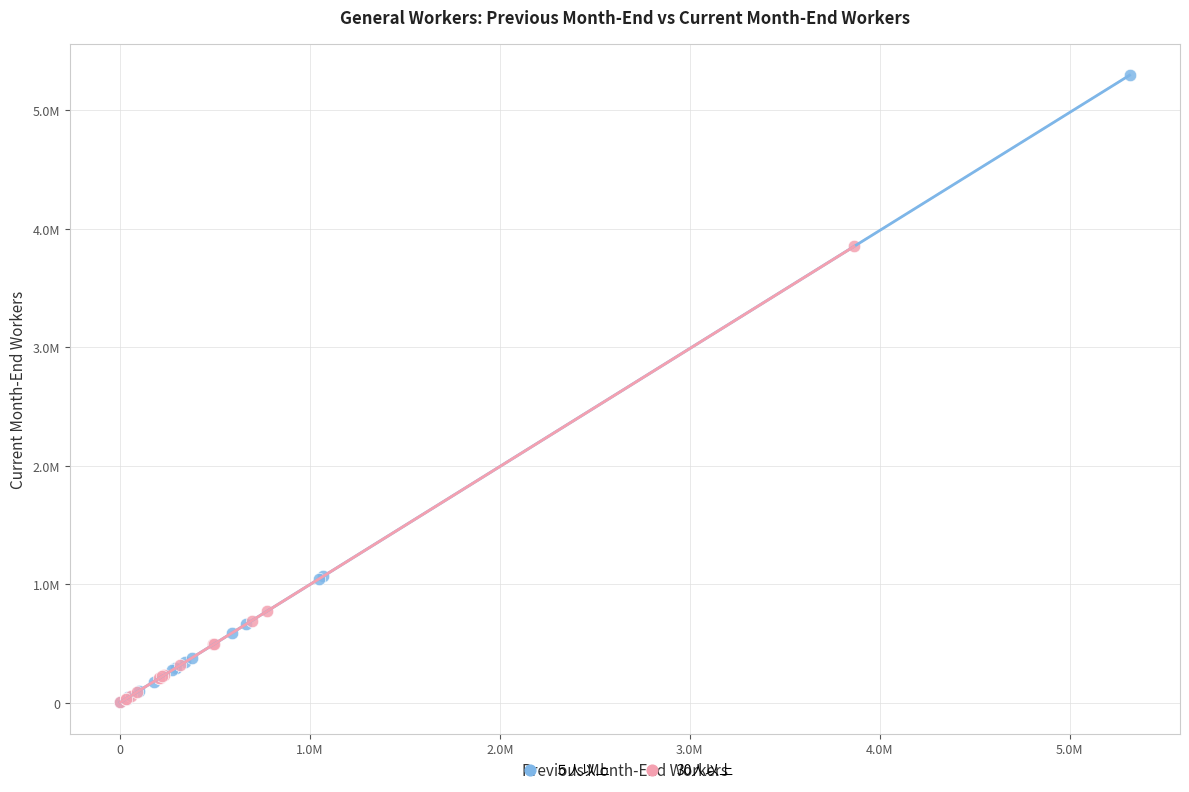

What are all the series names shown in the legend?

５人以上, 30人以上